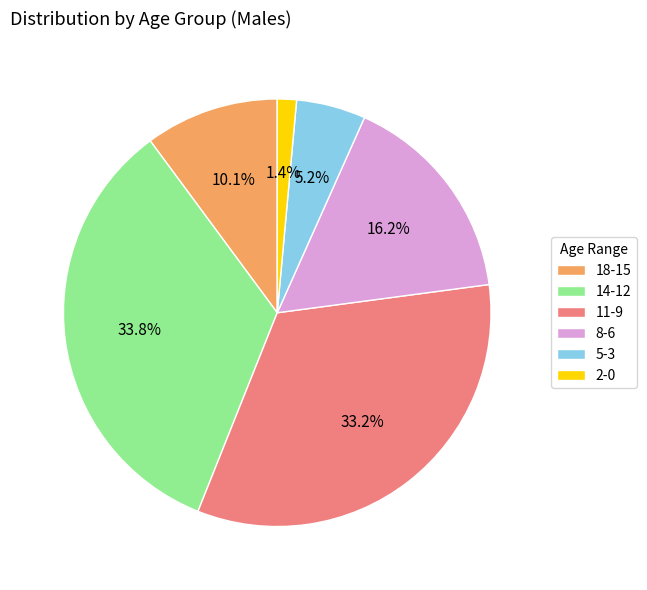

Which category has the smallest portion of the pie?

2-0